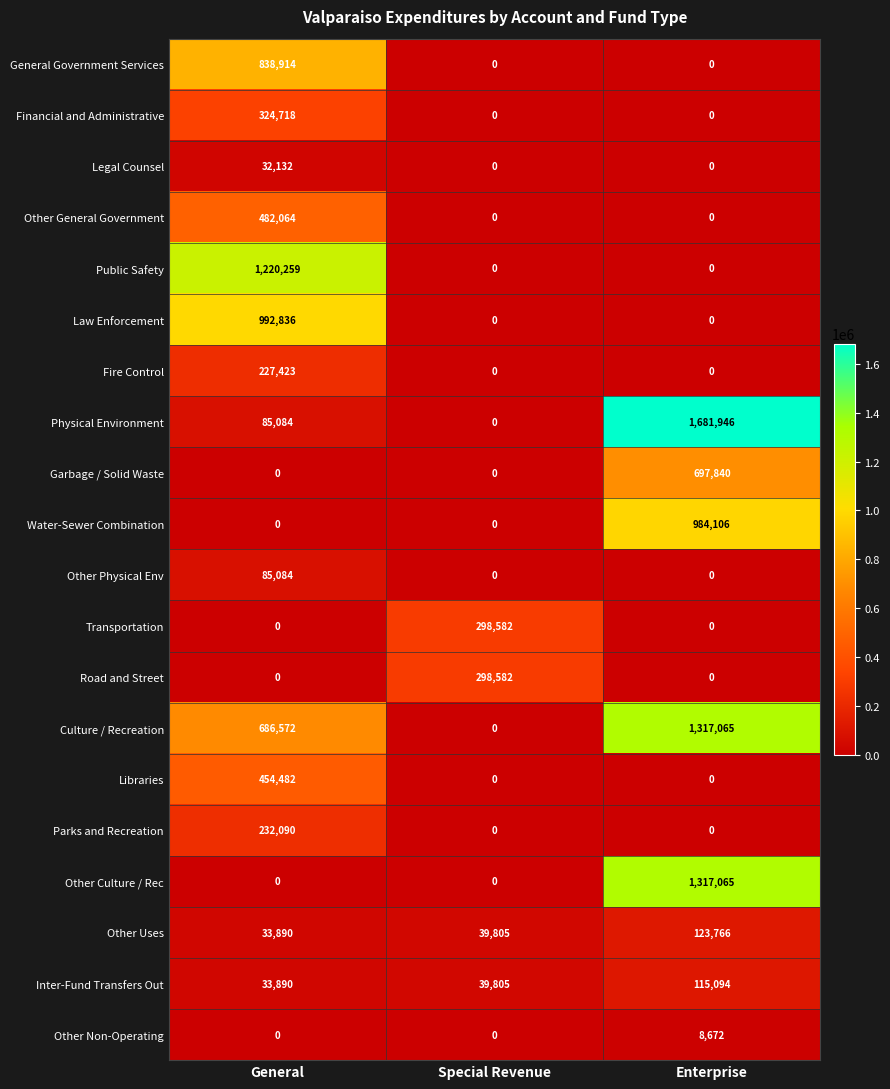

Count the Road and Street values in the range 0 to 298582.

3